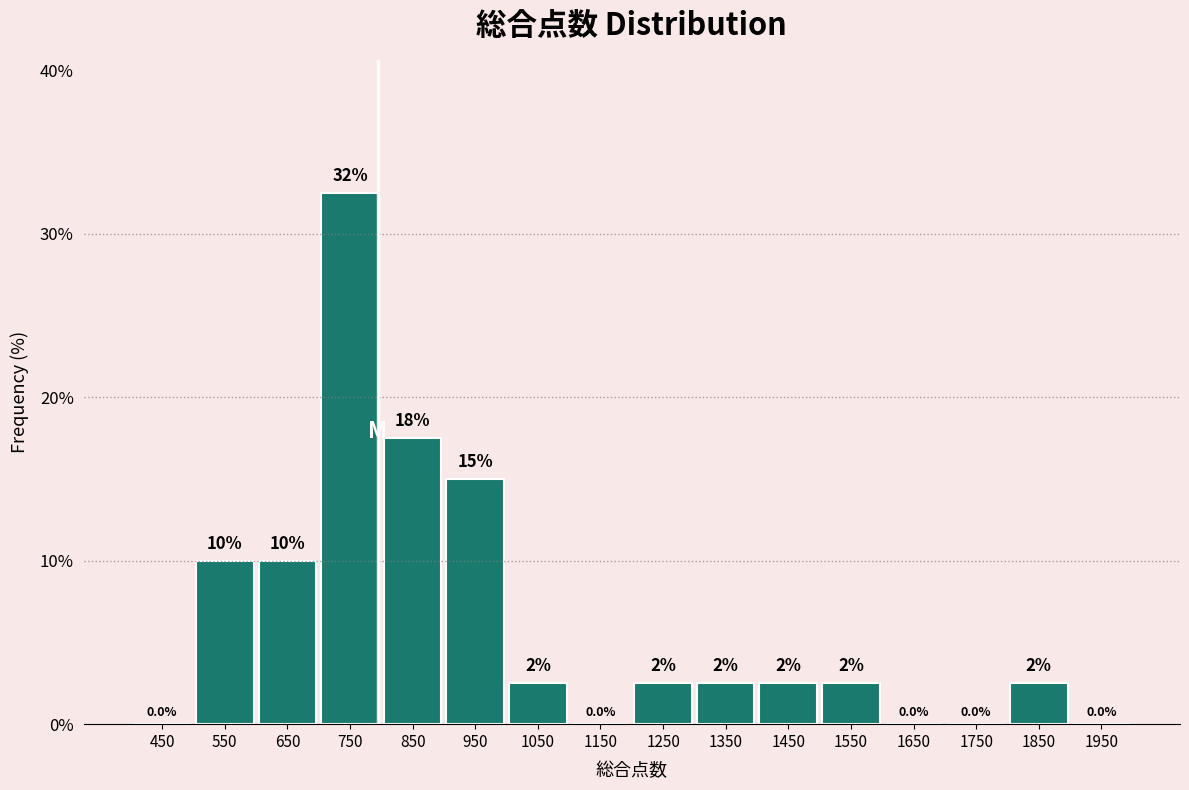

Over which range of the x-axis is the bar tallest?

700 to 800